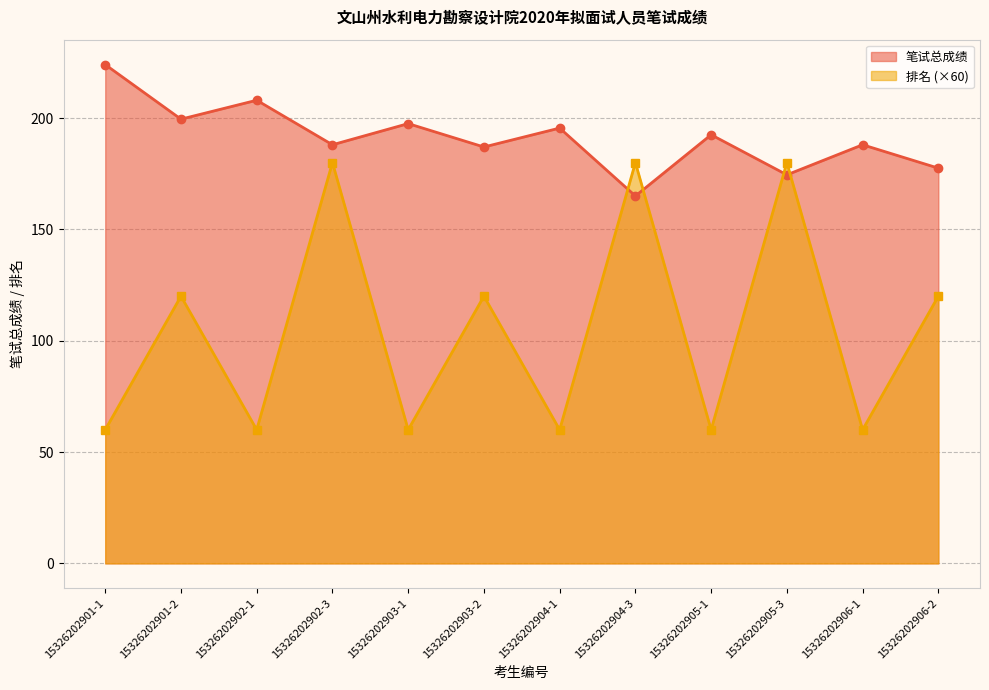

Rank the series at 15326202901-1 from lowest to highest value.

排名 (×60), 笔试总成绩